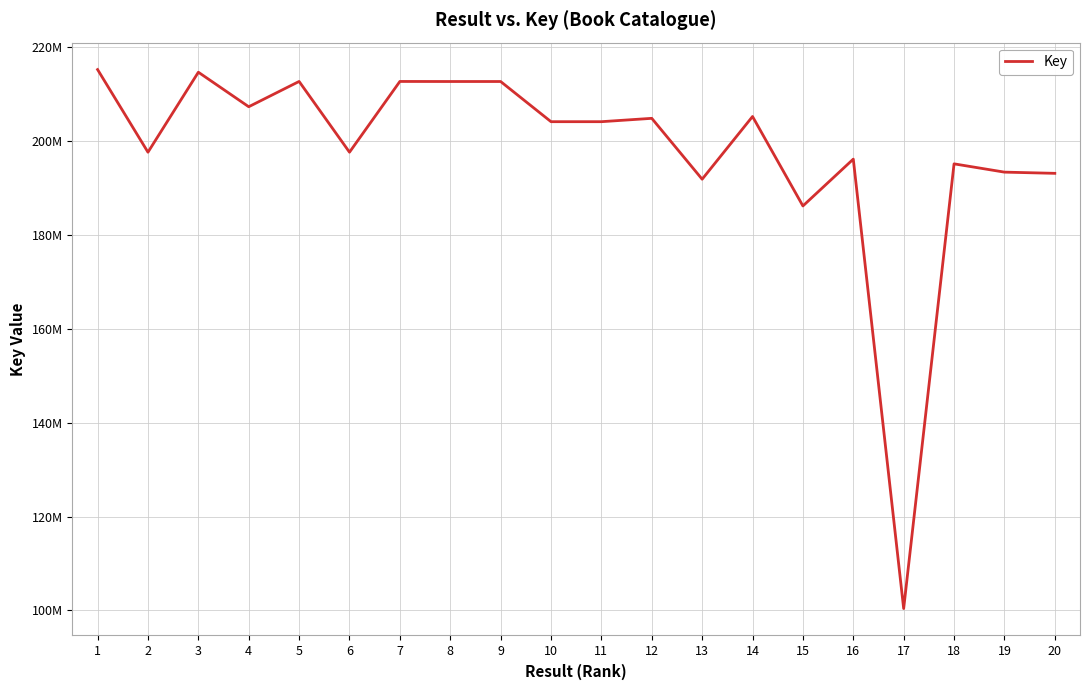

Does the chart have visible grid lines?

Yes